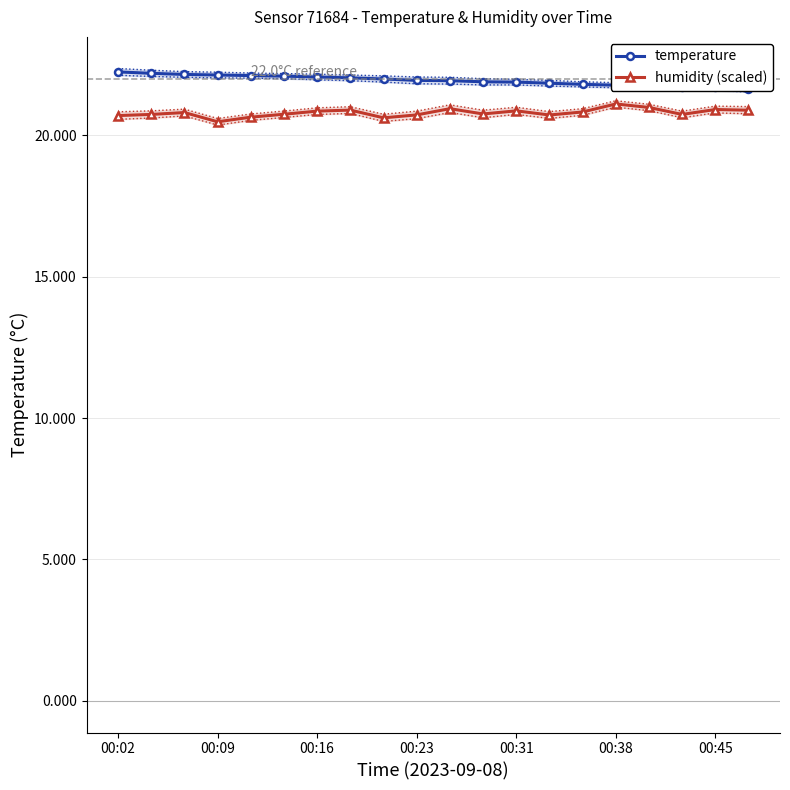

Is it true that temperature equals 5.8 at 13?

False